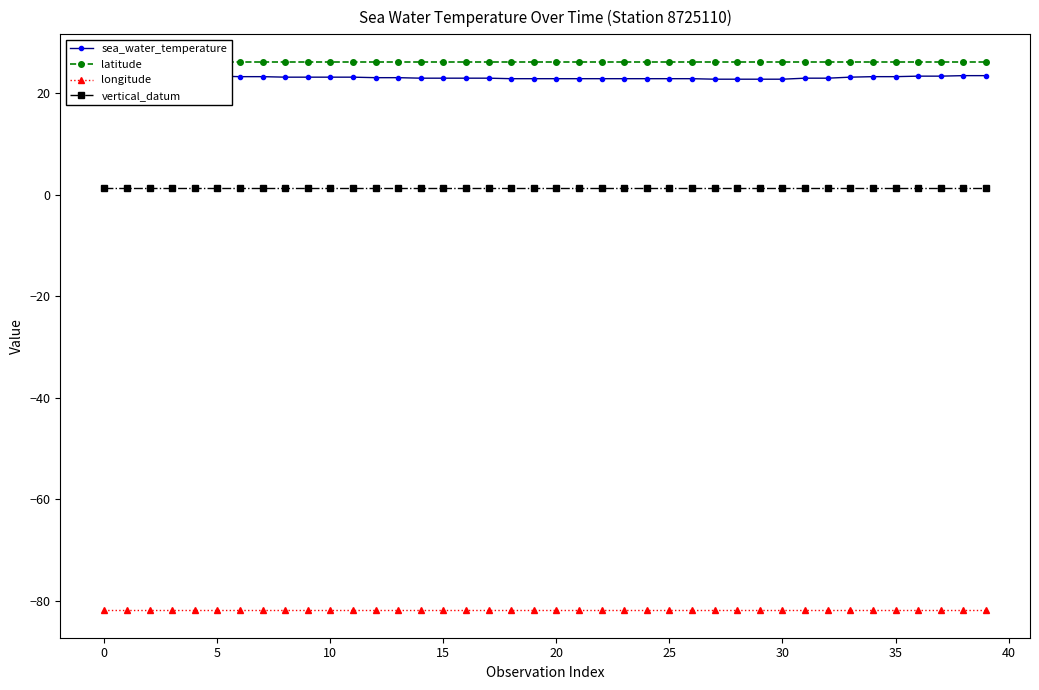

True or false: vertical_datum and sea_water_temperature intersect in this chart.

False